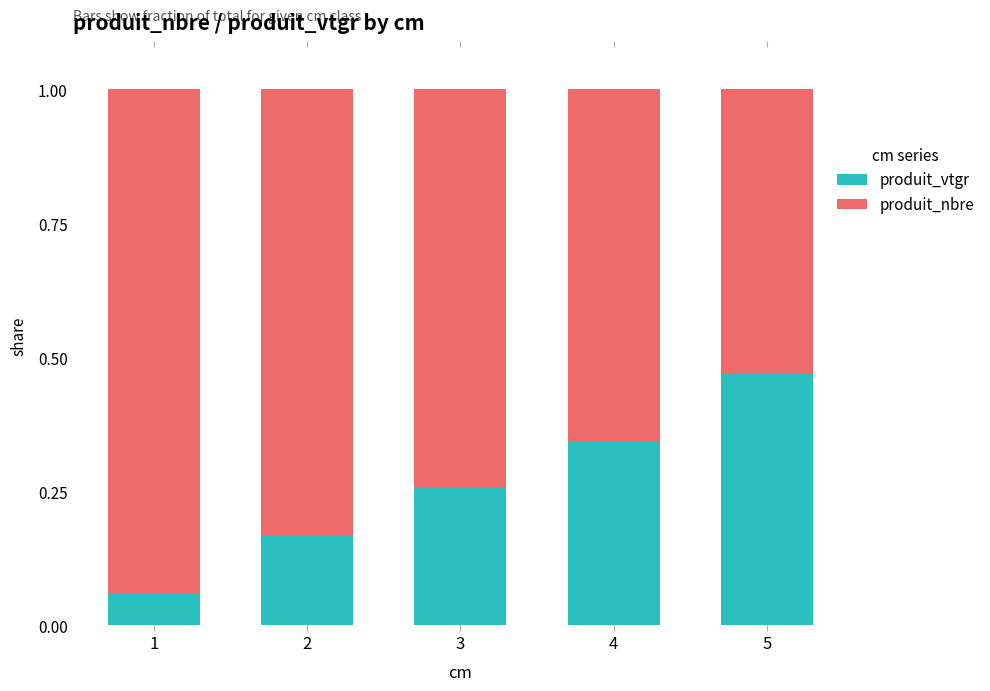

What is the total value across all series at 1?

1.0